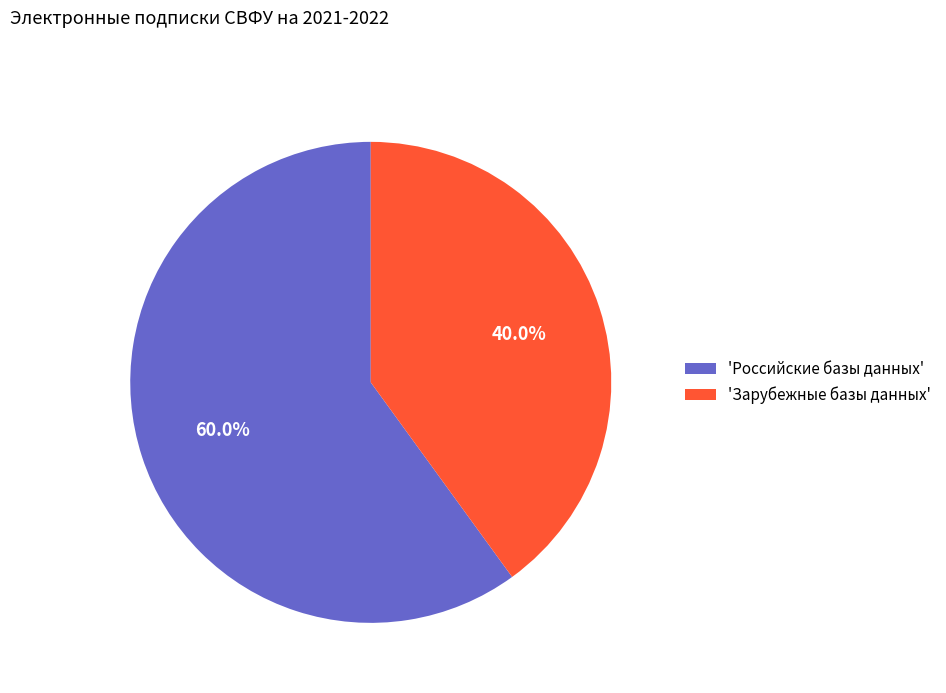

Do 'Зарубежные базы данных' and 'Российские базы данных' together represent more than half of the pie?

Yes